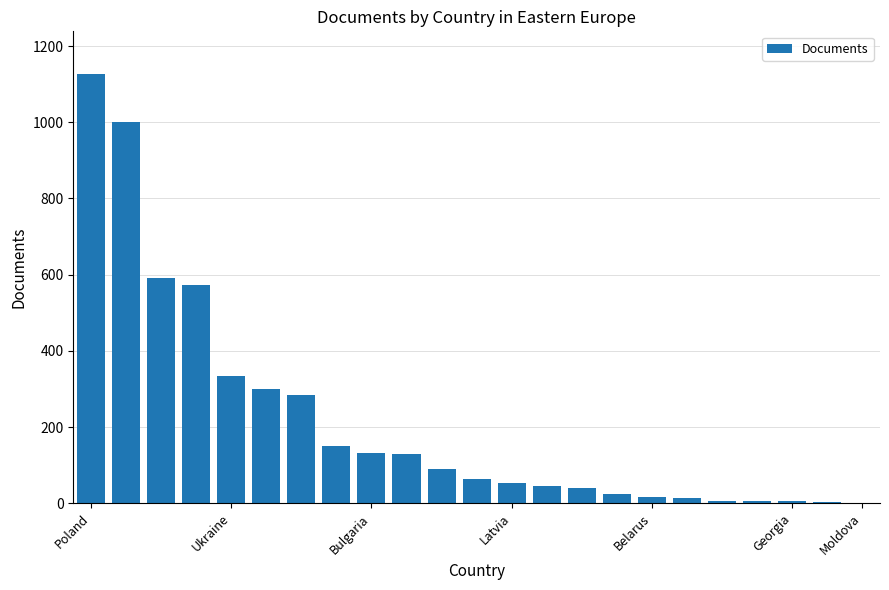

What is the greatest value displayed?

1126